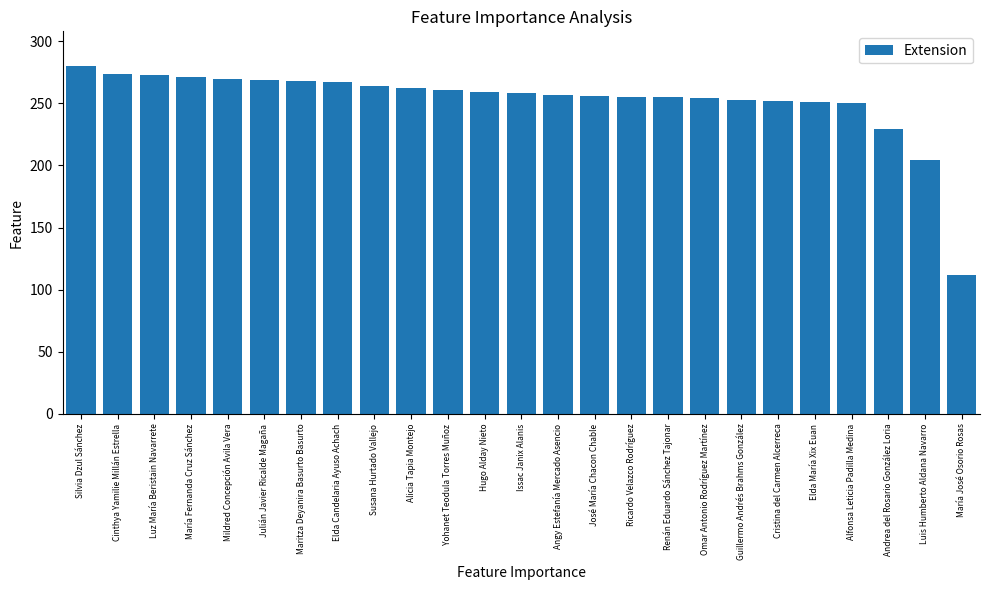

How many bars are there in total?

25